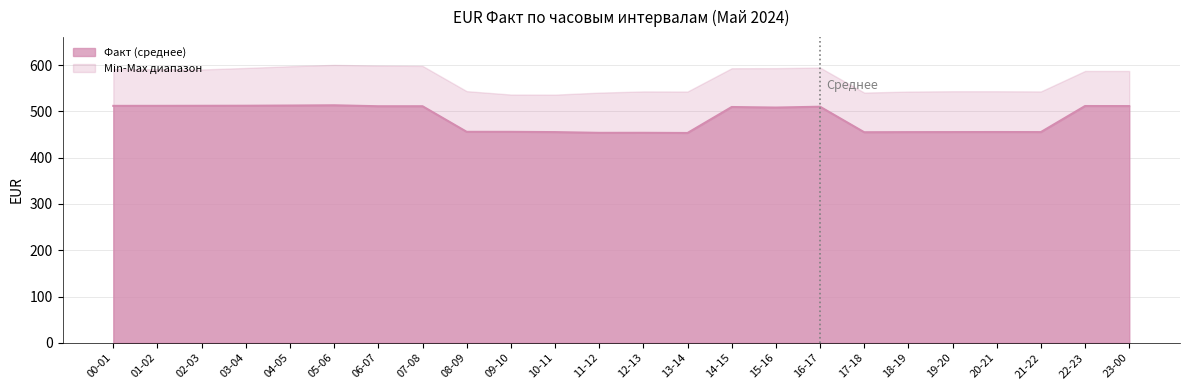

How many interior local peaks (higher than both neighbors) does the data have?

7